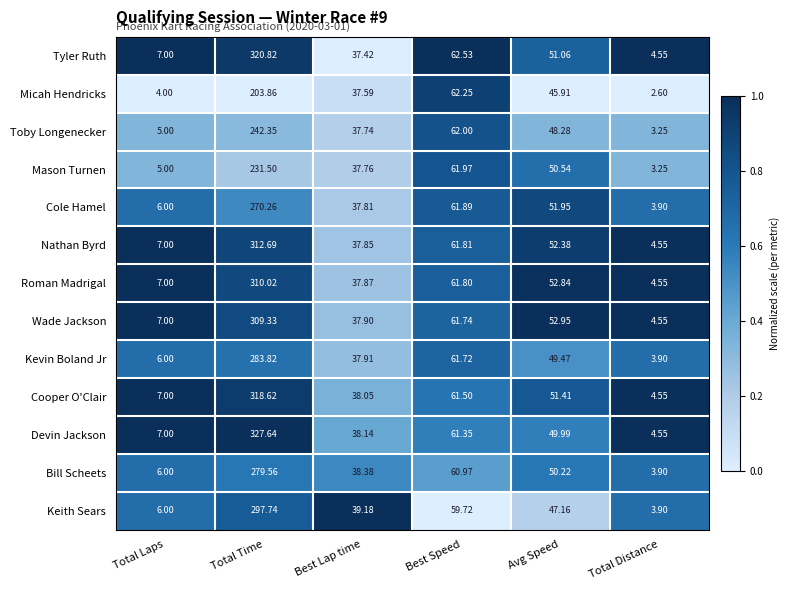

How many series are shown in this chart?

13